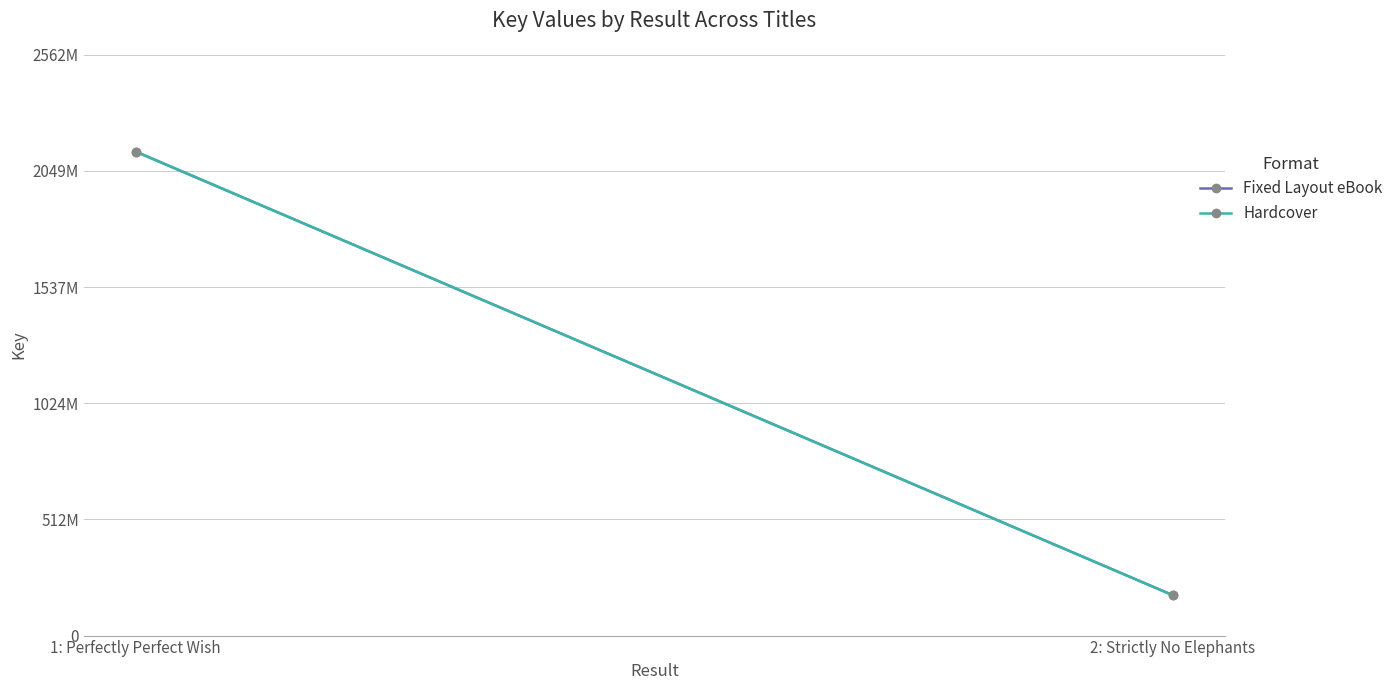

How many Hardcover values are between 177704082 and 2135002261?

2